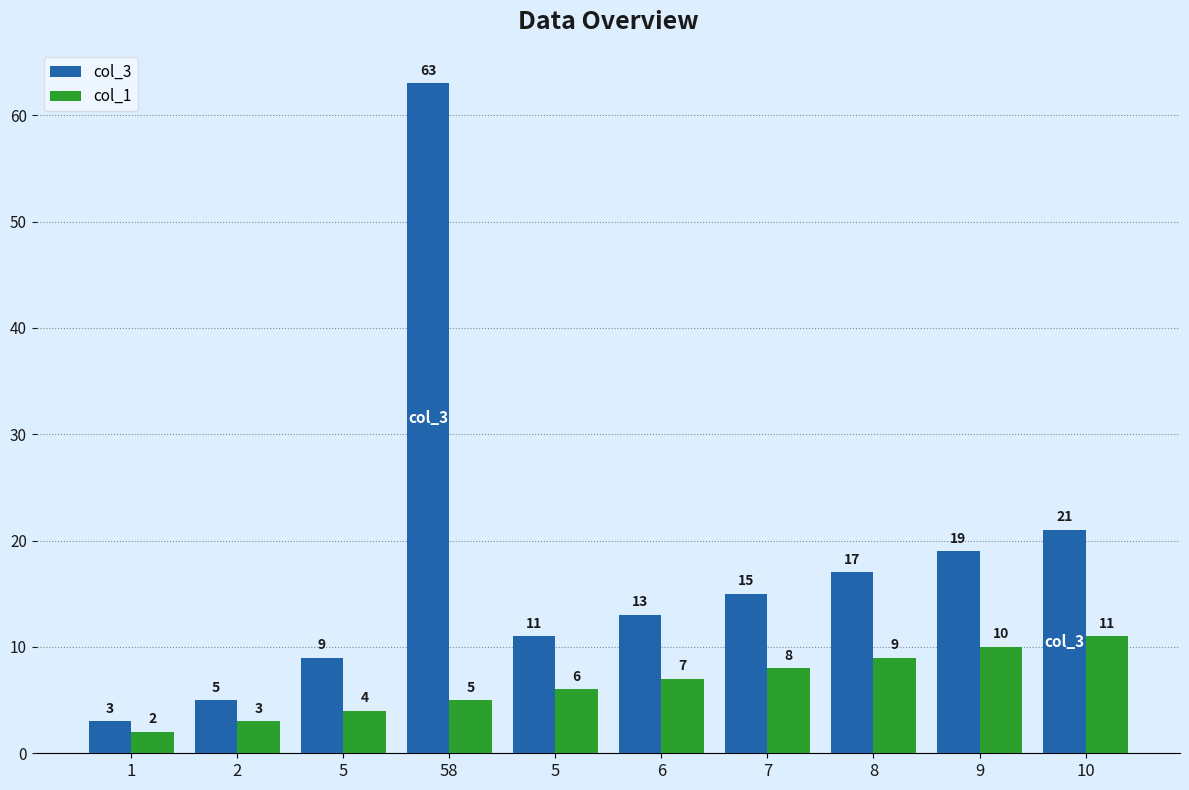

How many values in the col_1 series are below 7?

5